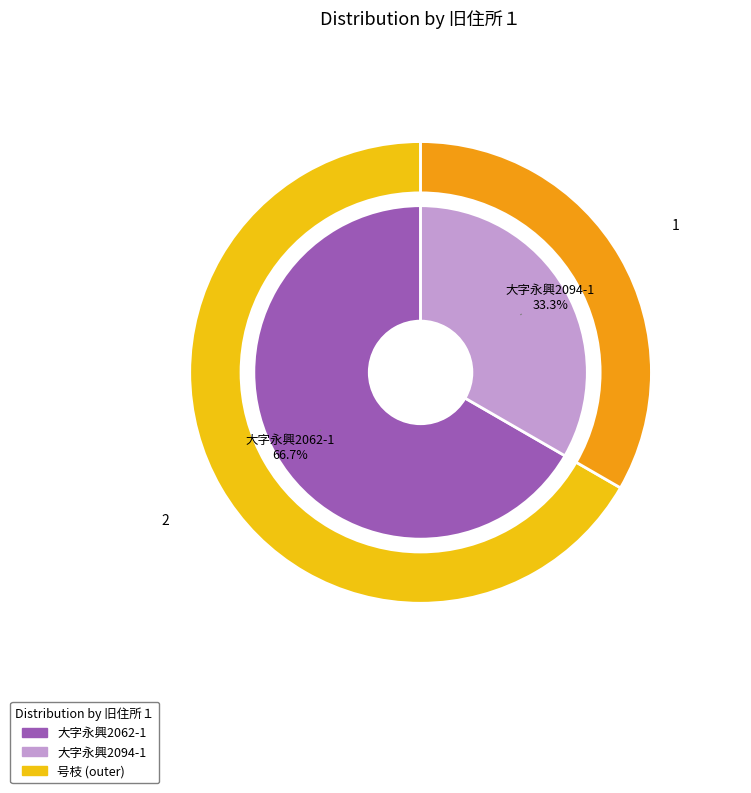

To the nearest percent, what is the average slice percentage?

50%